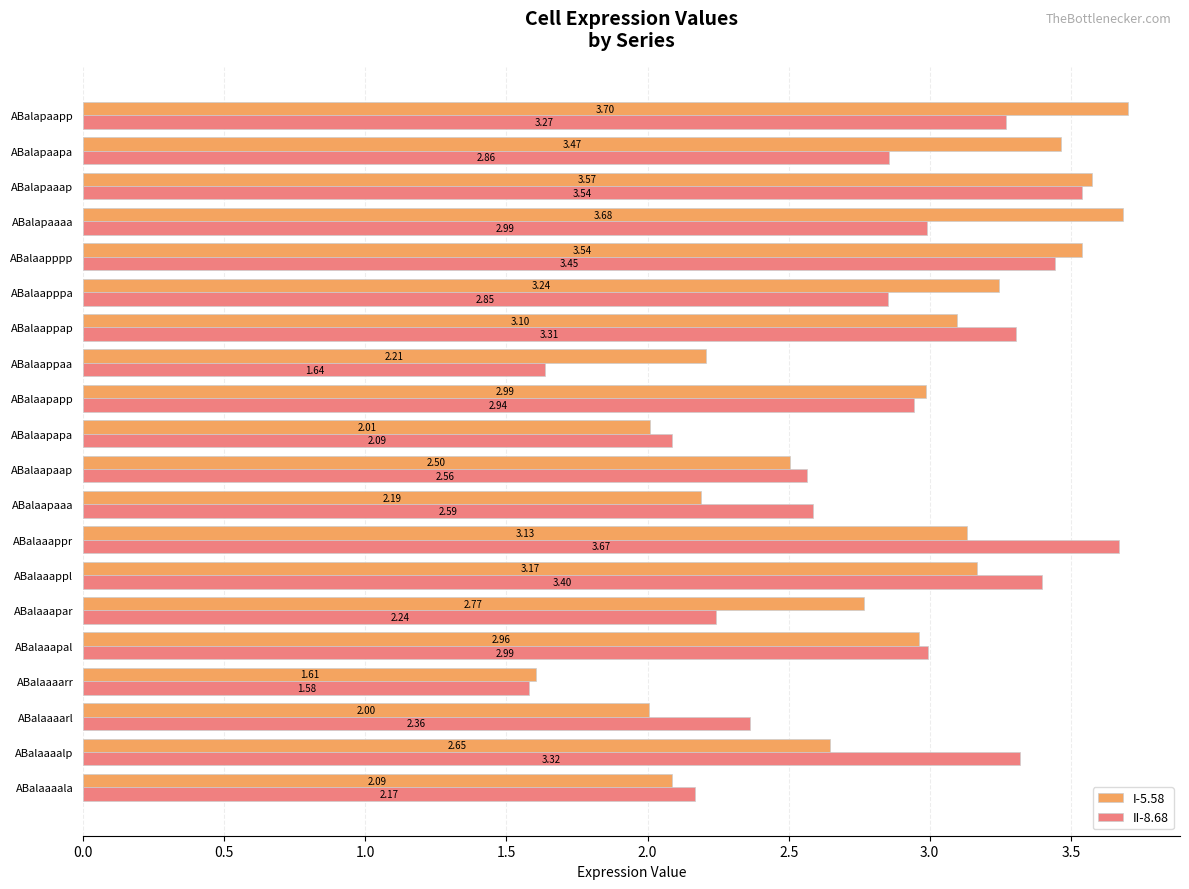

Which category has the highest value in the II-8.68 series?

ABalaaappr